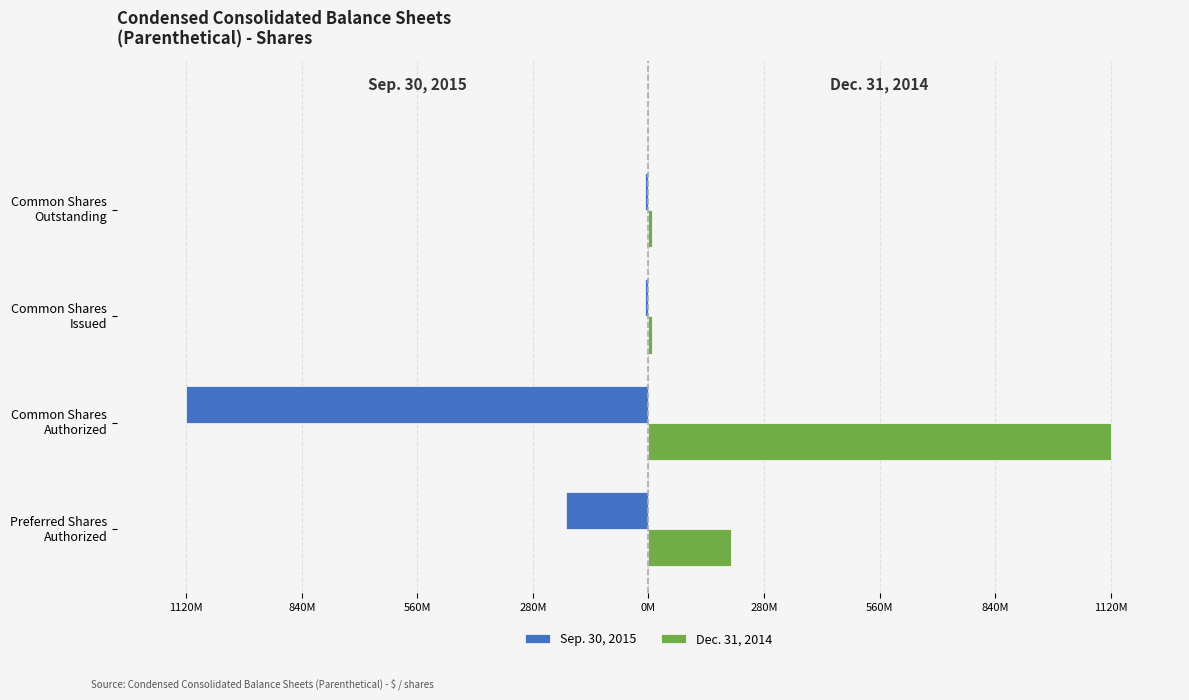

At how many categories does at least one series exceed 1078609802?

1